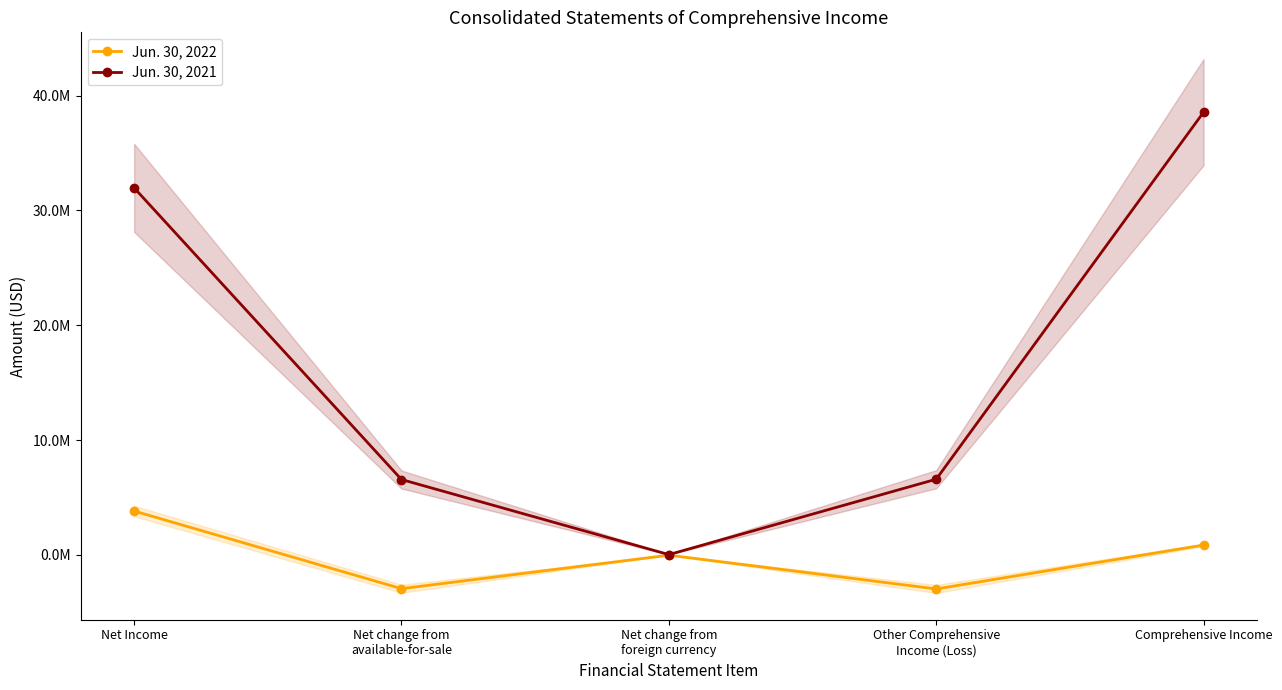

The Jun. 30, 2021 series shows 11239420 at Other Comprehensive
Income (Loss). True or false?

False